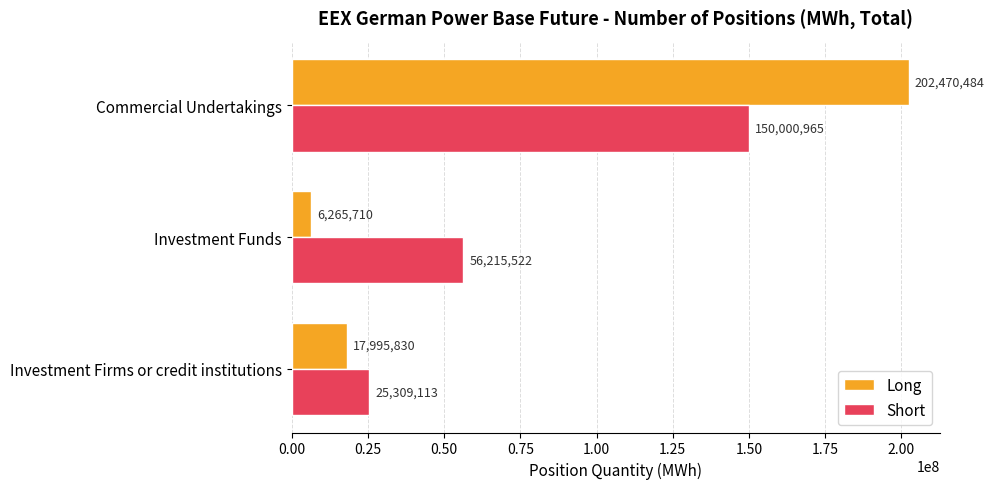

At which category is the sum across all series the highest?

Commercial Undertakings